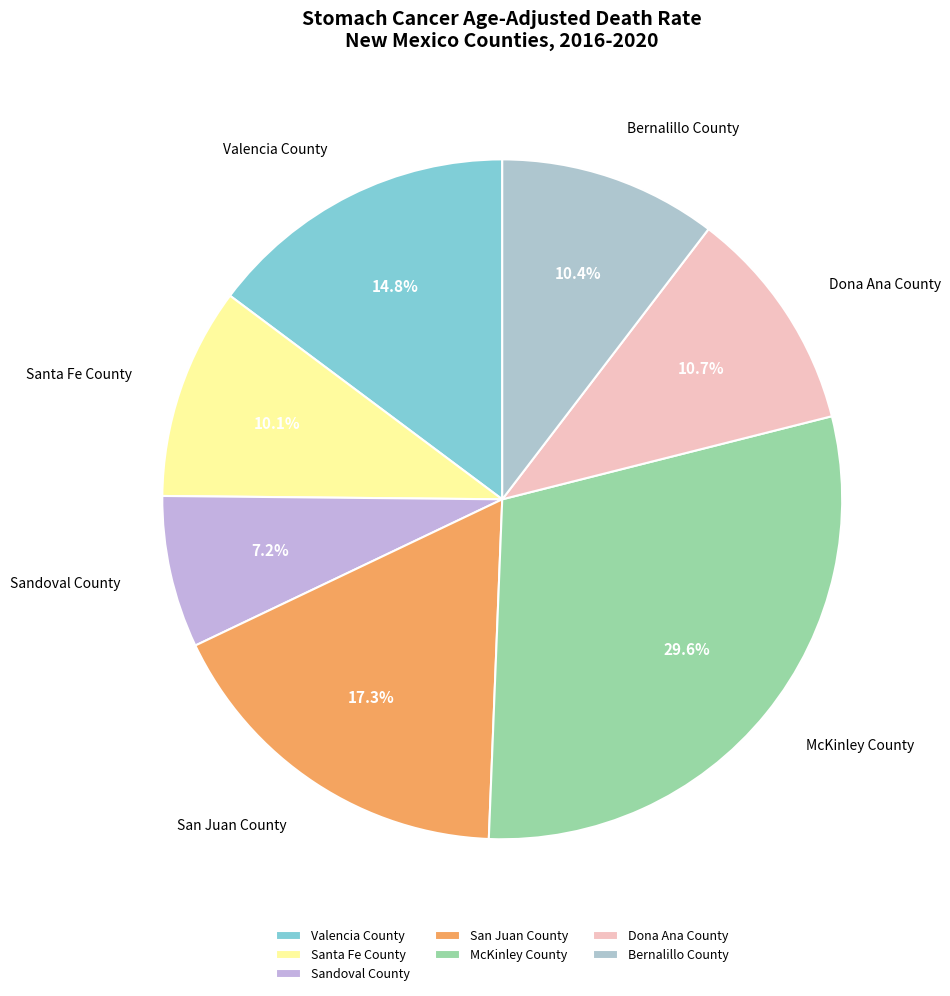

Which category has the smallest portion of the pie?

Sandoval County